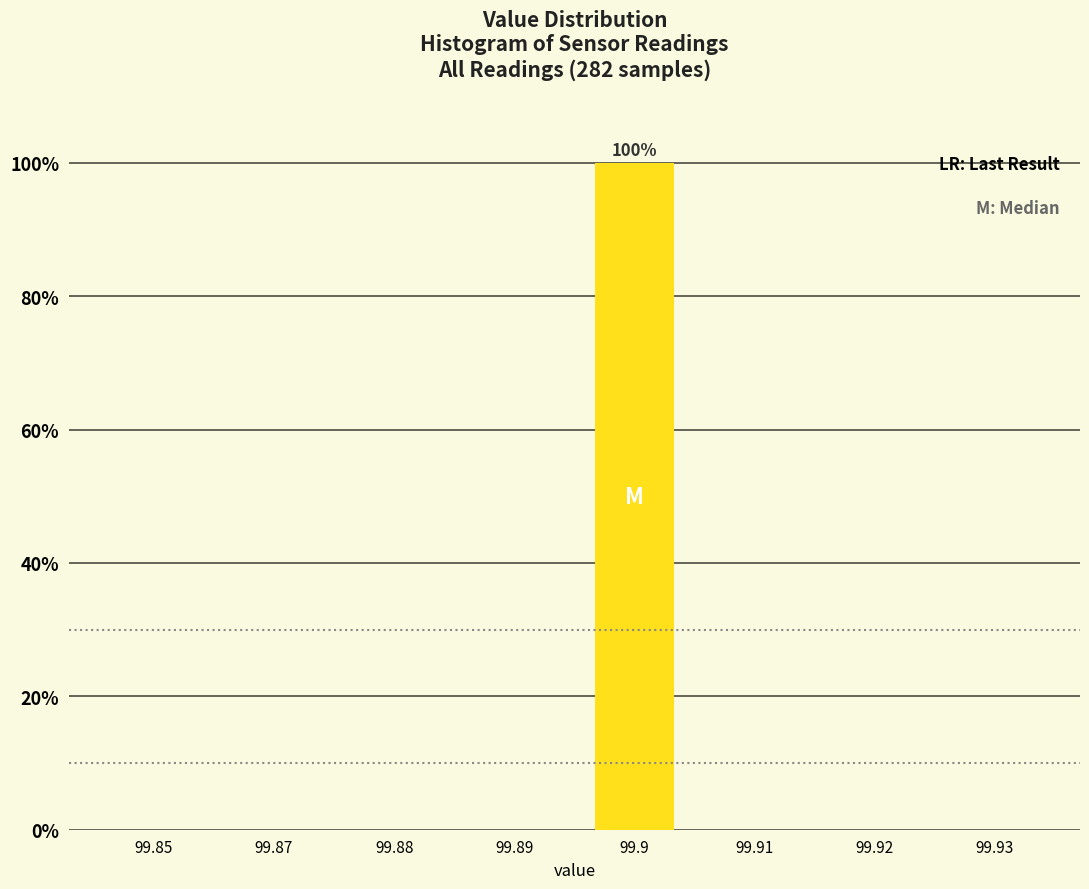

Reading left to right, transcribe all the data shown in this chart.

99.85=0	99.87=0	99.88=0	99.89=0	99.9=100	99.91=0	99.92=0	99.93=0